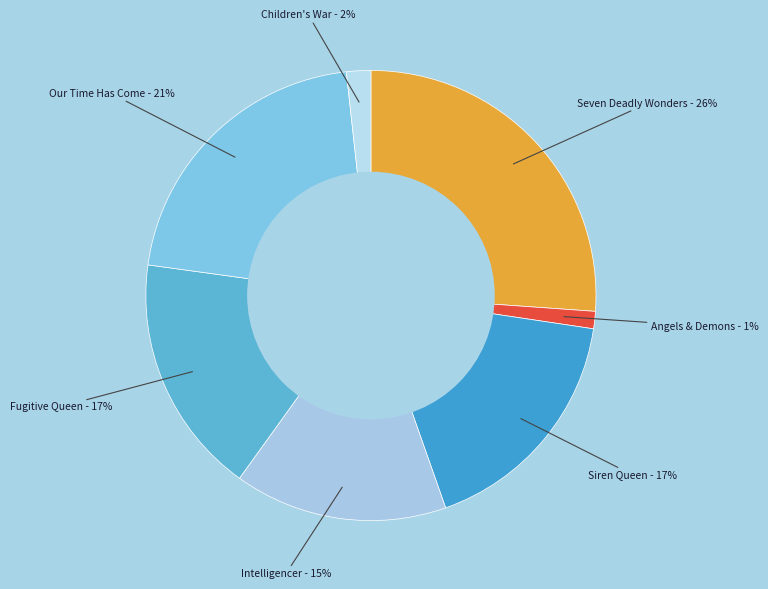

What percentage is the Fugitive Queen slice, to the nearest percent?

17%